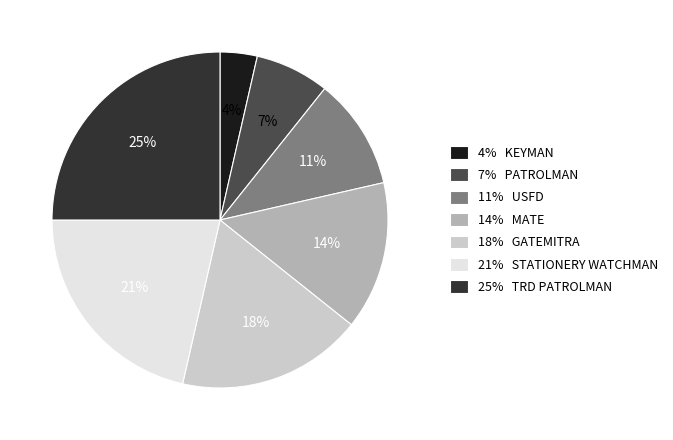

True or false: 14% MATE accounts for 14% of the total.

True